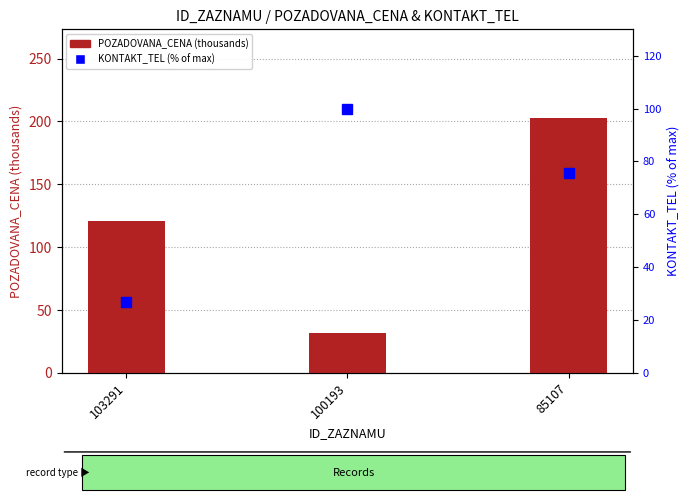

What is the sum of the POZADOVANA_CENA (thousands) values at 100193 and 85107?

234.2